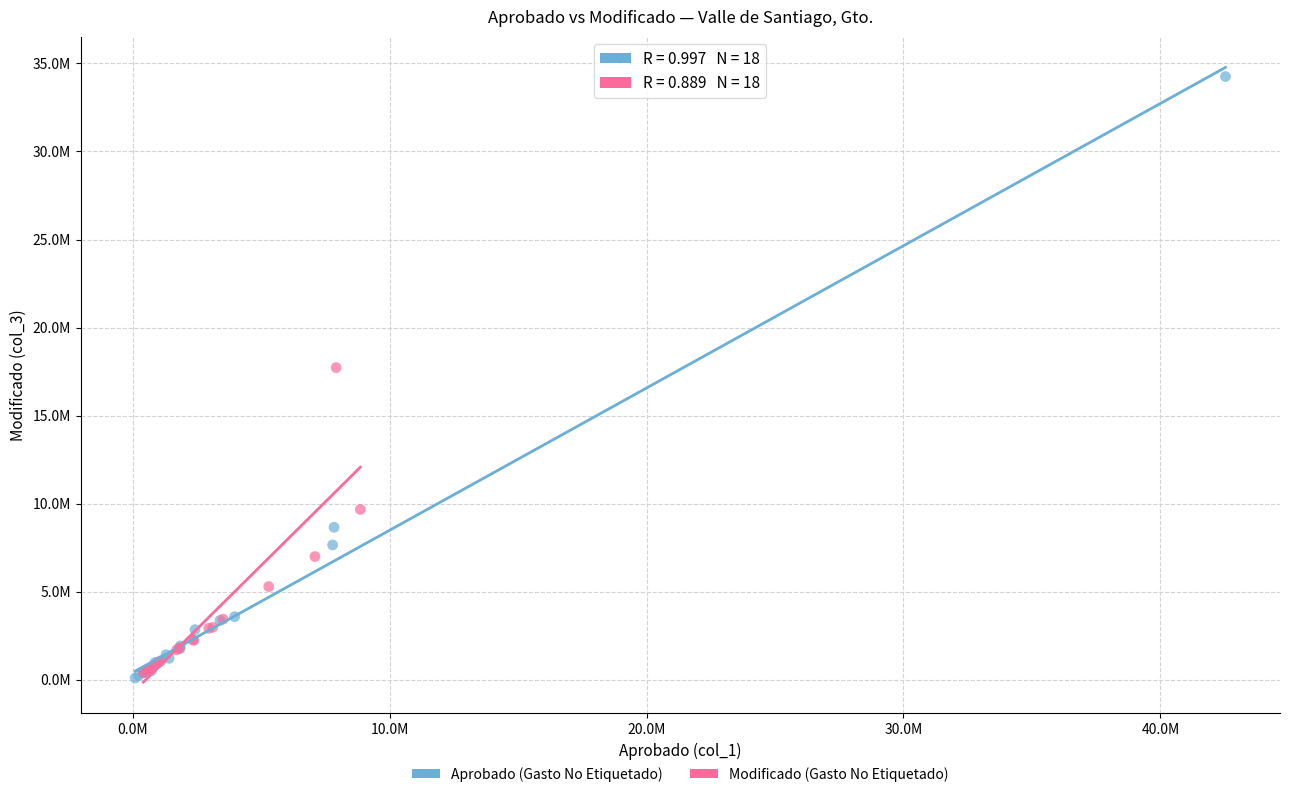

What are all the series names shown in the legend?

Aprobado (Gasto No Etiquetado), Modificado (Gasto No Etiquetado)